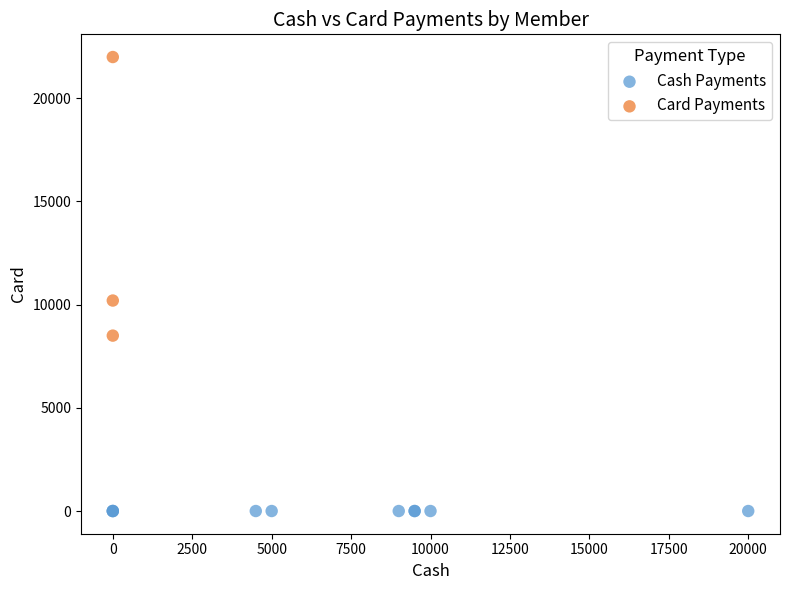

Which series reaches the minimum Y coordinate?

Cash Payments